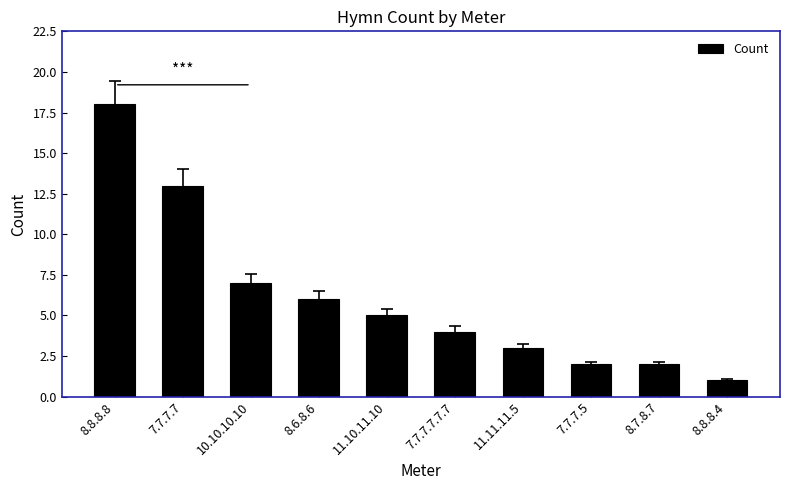

Does the chart contain any negative values?

No